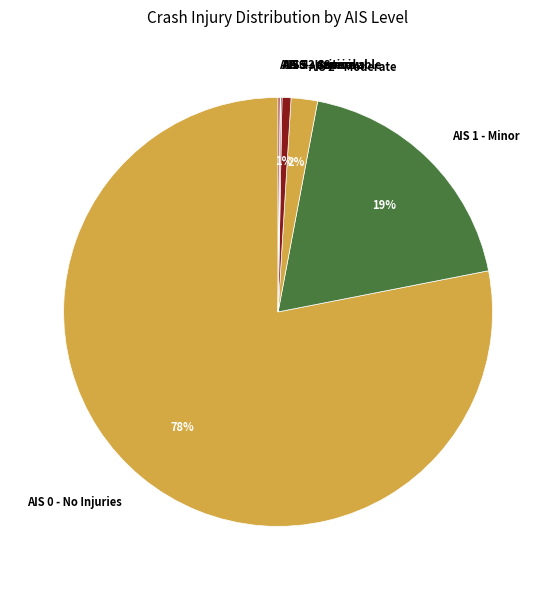

Is there any slice that represents more than half of the pie?

Yes